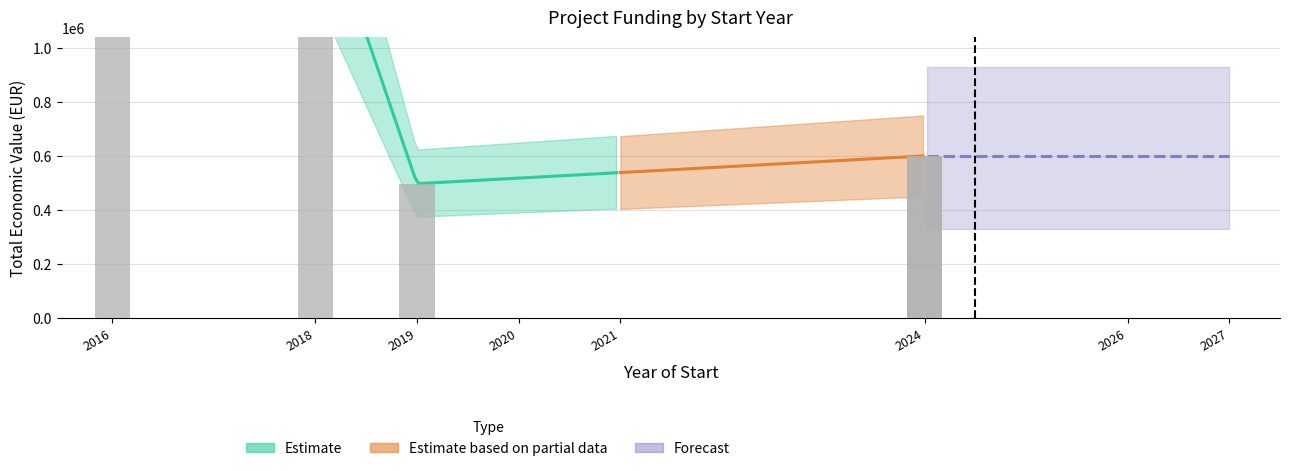

What is the average value?

1634616